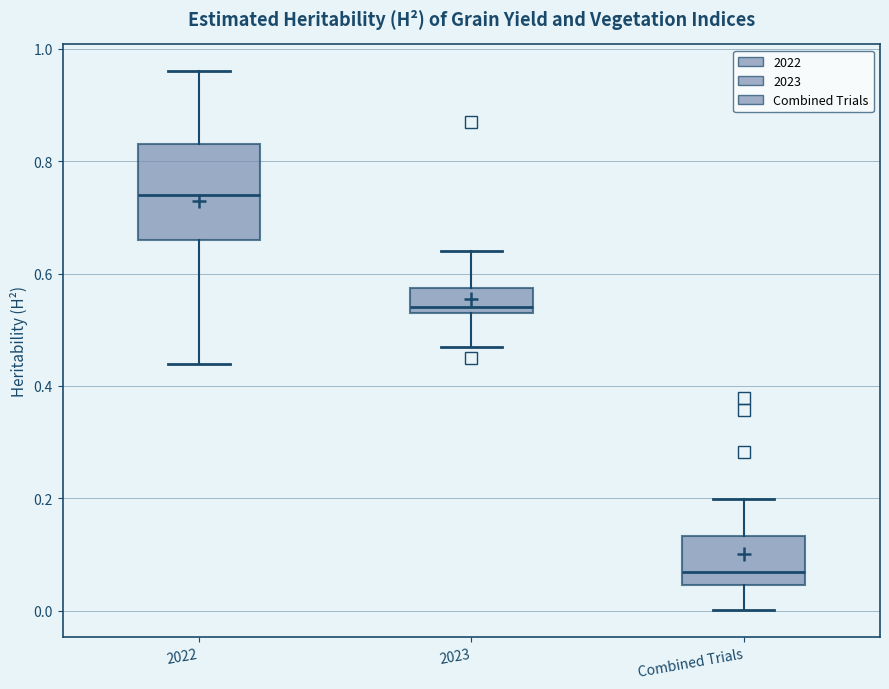

Reading left to right, read every box against the y-axis: the position of its median line, the range the box covers, and the ends of its whiskers. The values are not printed on the chart, so give them approximately, as read against the axis.

2022: median 0.74, box 0.66 to 0.84, whiskers 0.44 to 0.96
2023: median 0.54 (just above the box's lower edge), box 0.54 to 0.58, whiskers 0.48 to 0.64
Combined Trials: median 0.06, box 0.04 to 0.14, whiskers 0.00 to 0.20